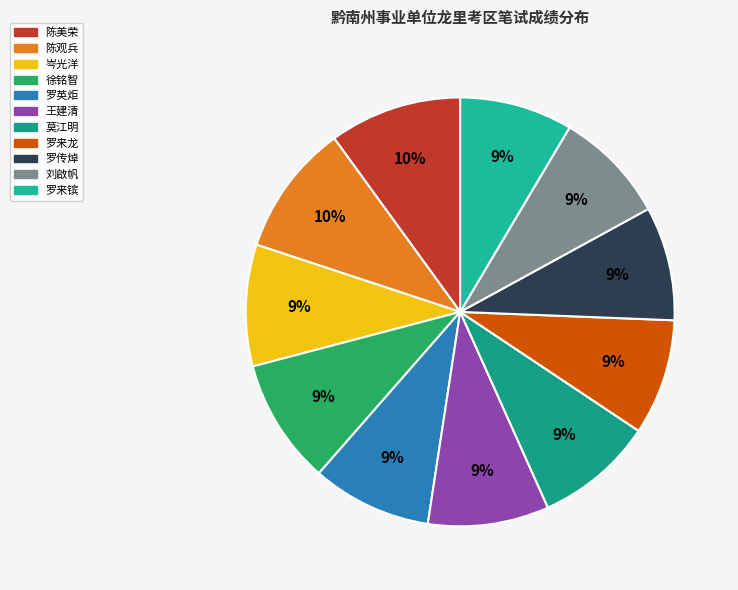

To the nearest percent, what portion does 罗来镔 represent?

9%